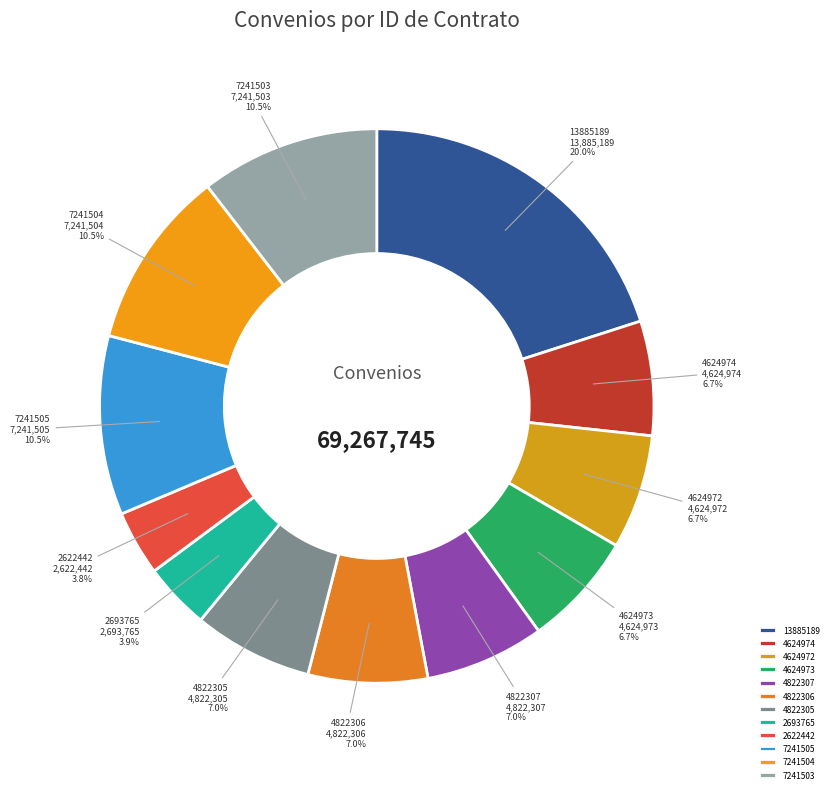

What is the largest slice in the pie chart?

13885189